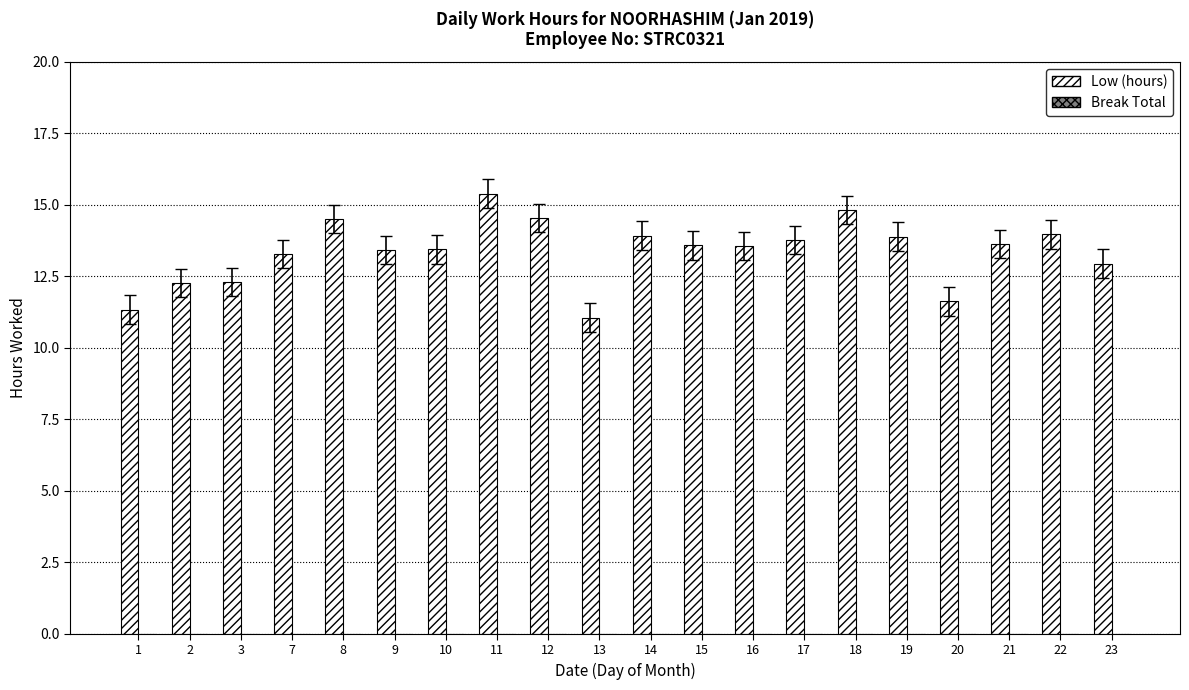

What is the approximate value at 9?

13.4